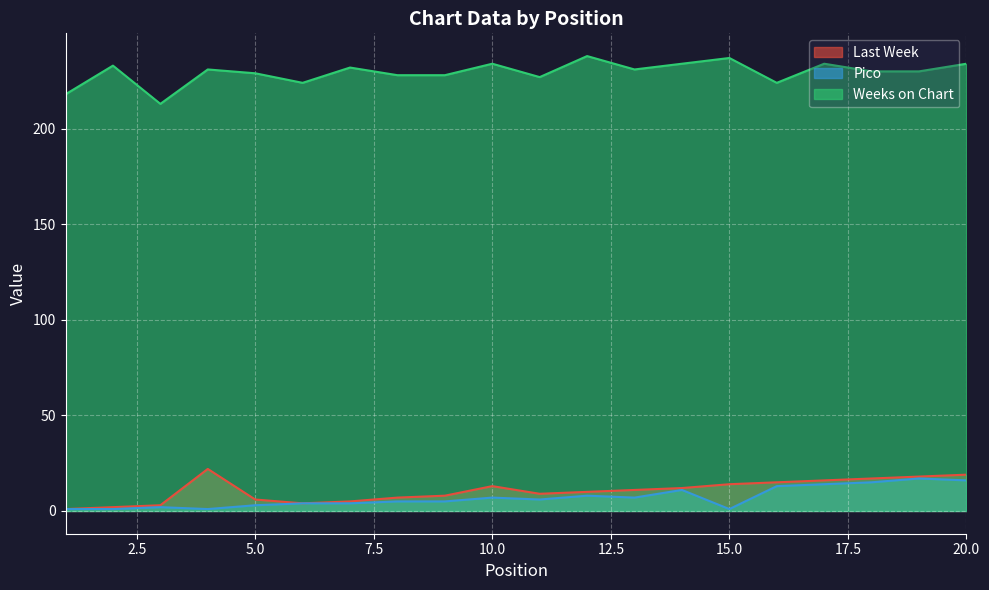

How many lines are shown in the chart?

3